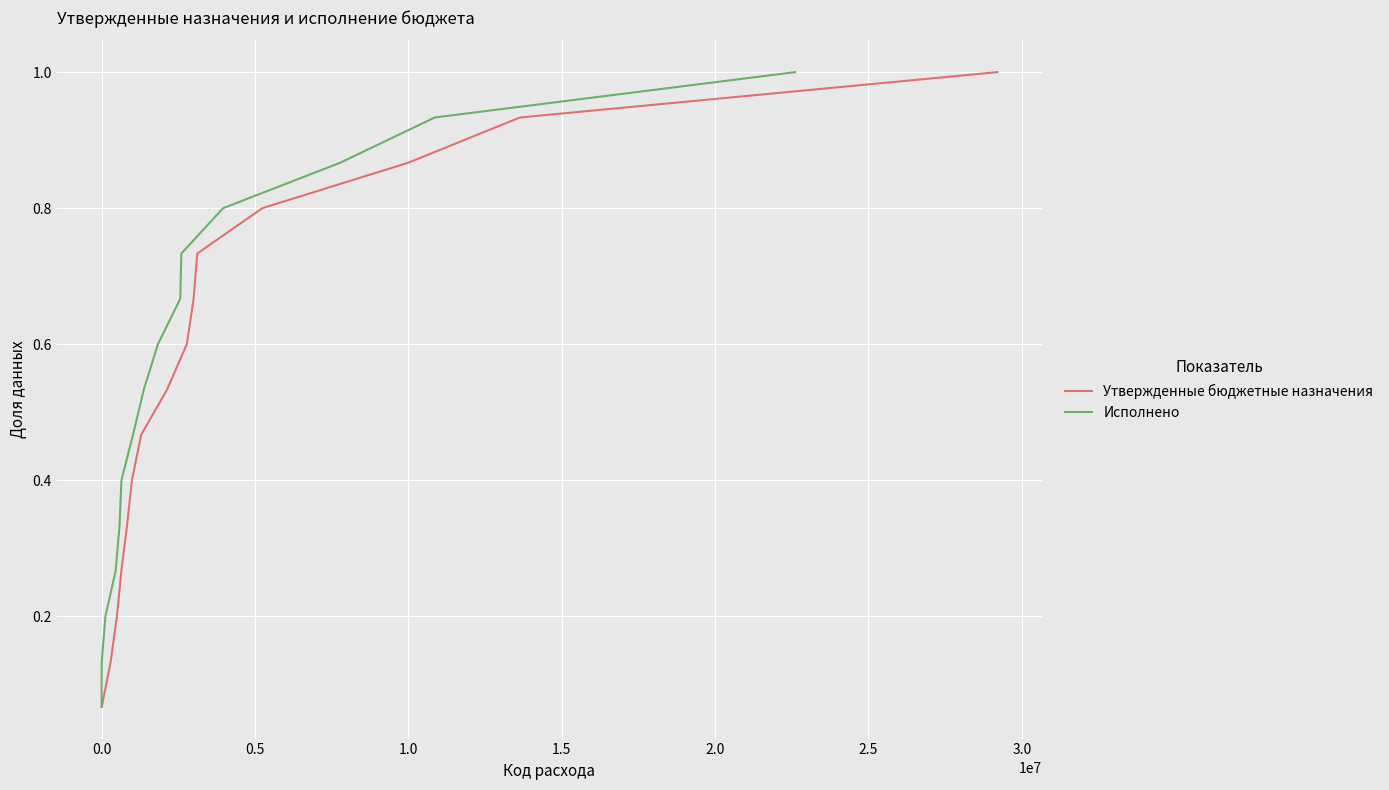

List the series in order of their peak value, highest first.

Утвержденные бюджетные назначения, Исполнено